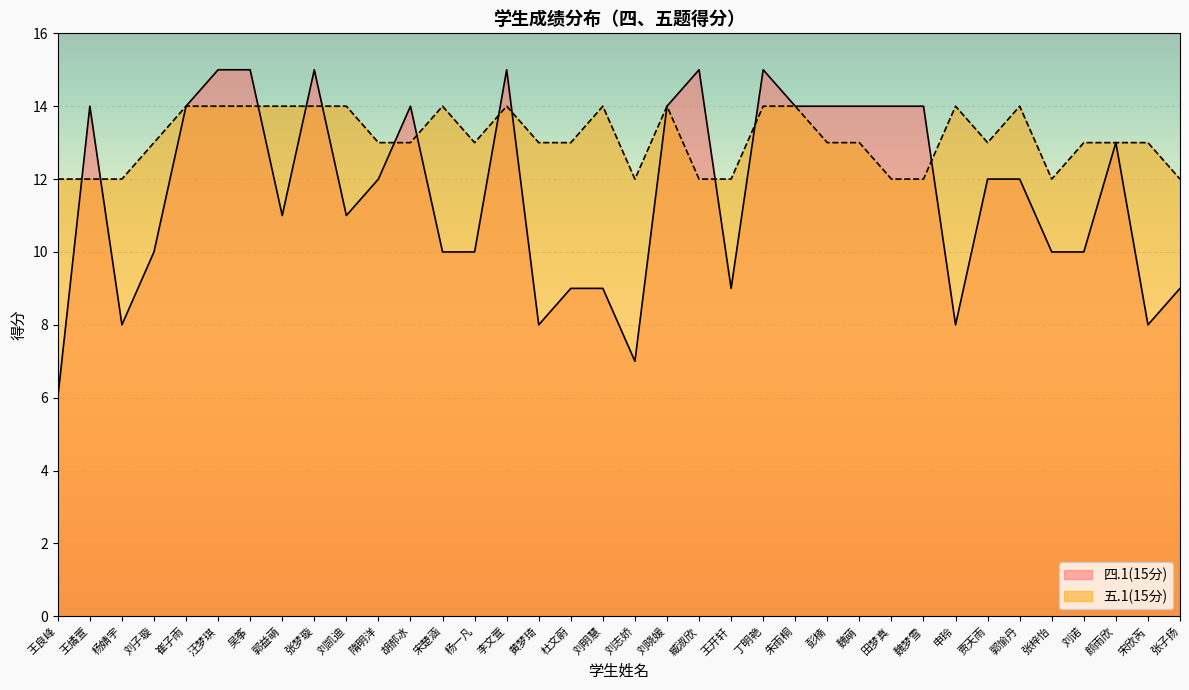

What position from the right is 张梦璇?

28